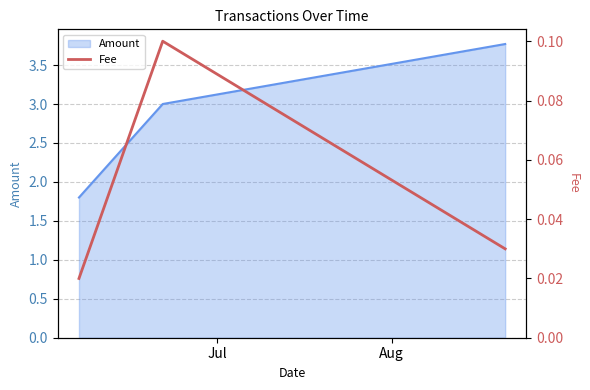

What is the lowest value of the Amount series?

1.8